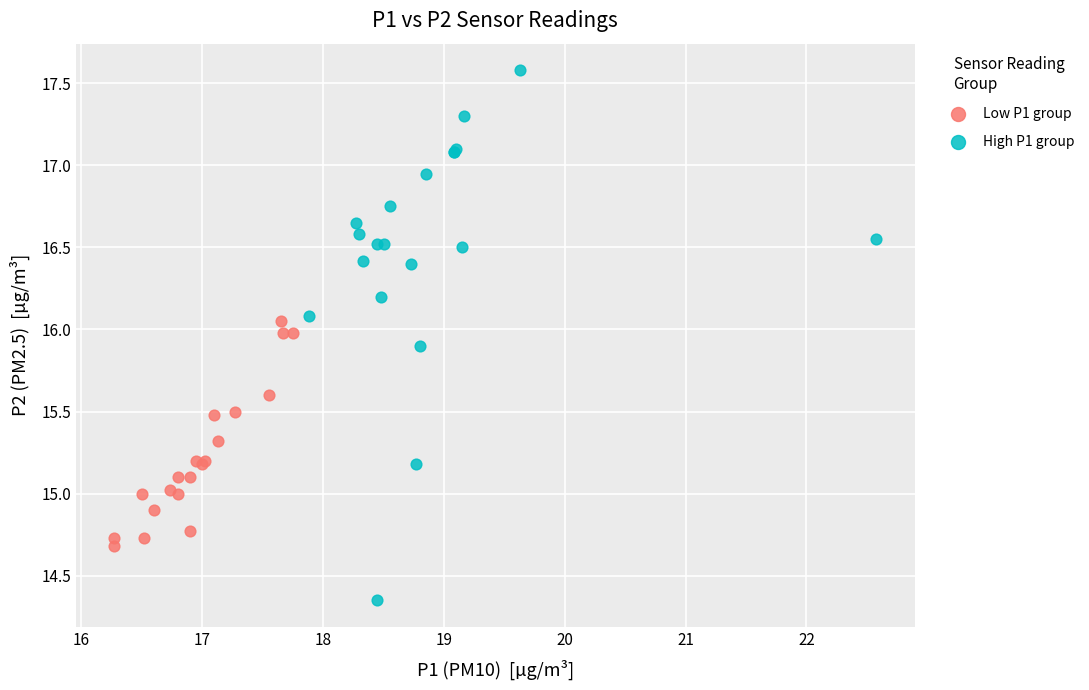

Which series contains the lowest Y value?

High P1 group